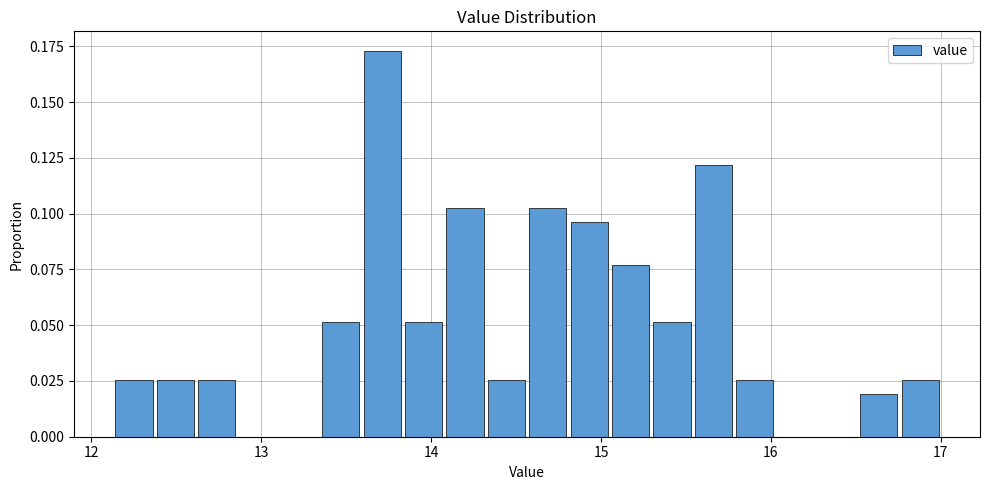

Read against the x-axis, roughly where is the centre of the tallest bar?

13.7